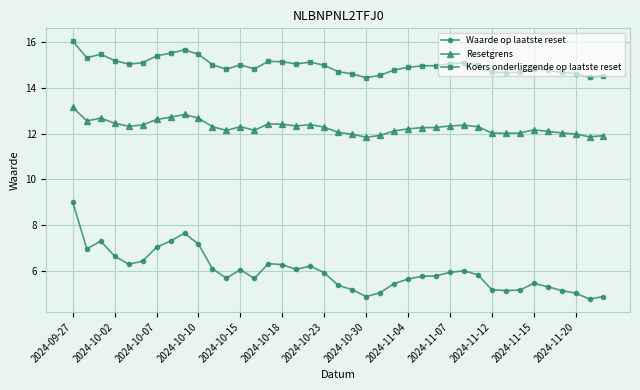

What is the value of the Resetgrens point at the 33rd from the left?

12.0